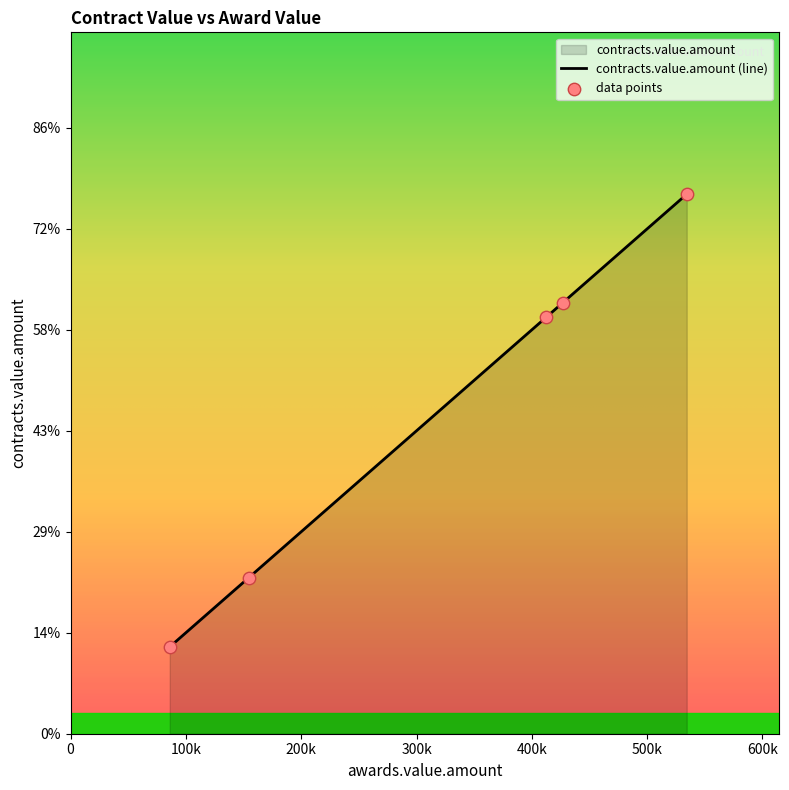

Which has a higher value, 534321.76 or 412588.8?

534321.76